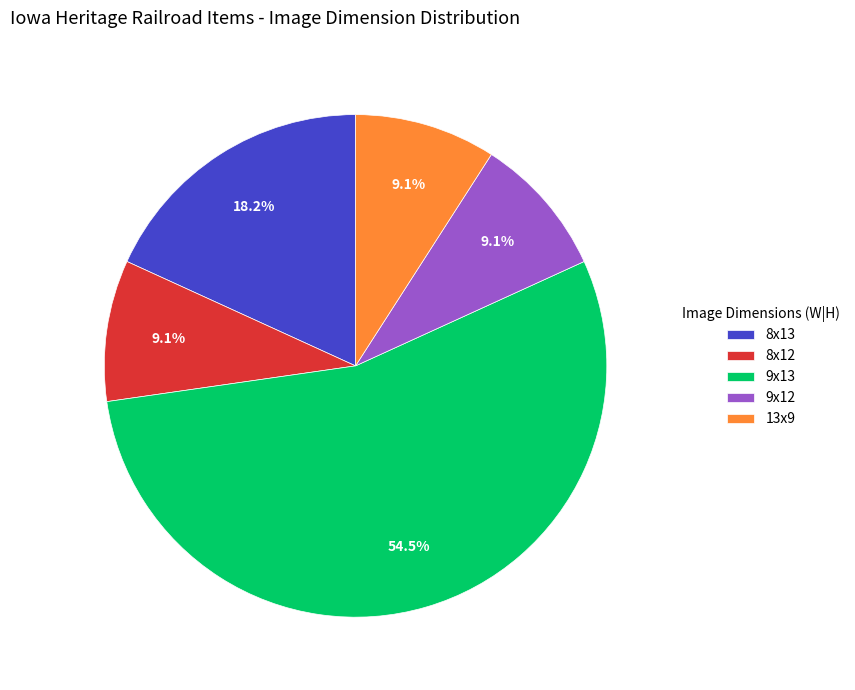

How many slices are in this pie chart?

5